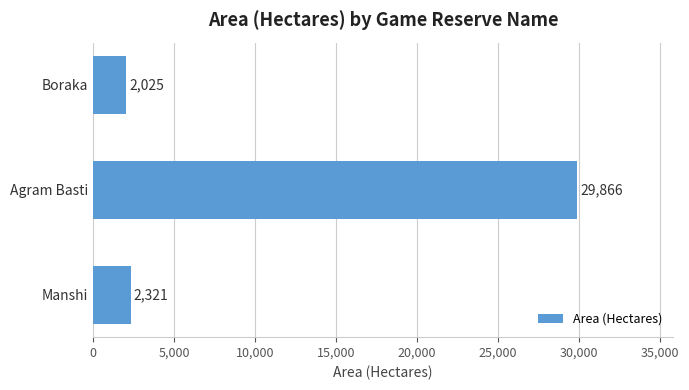

What is the minimum value shown in the chart?

2025